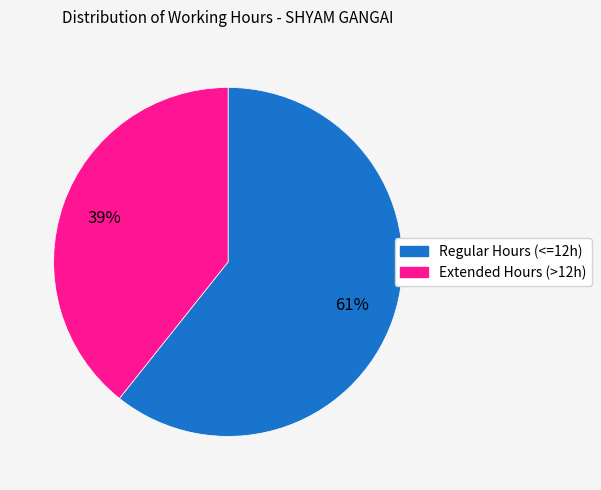

Rank the categories by value from highest to lowest.

Regular Hours (<=12h), Extended Hours (>12h)